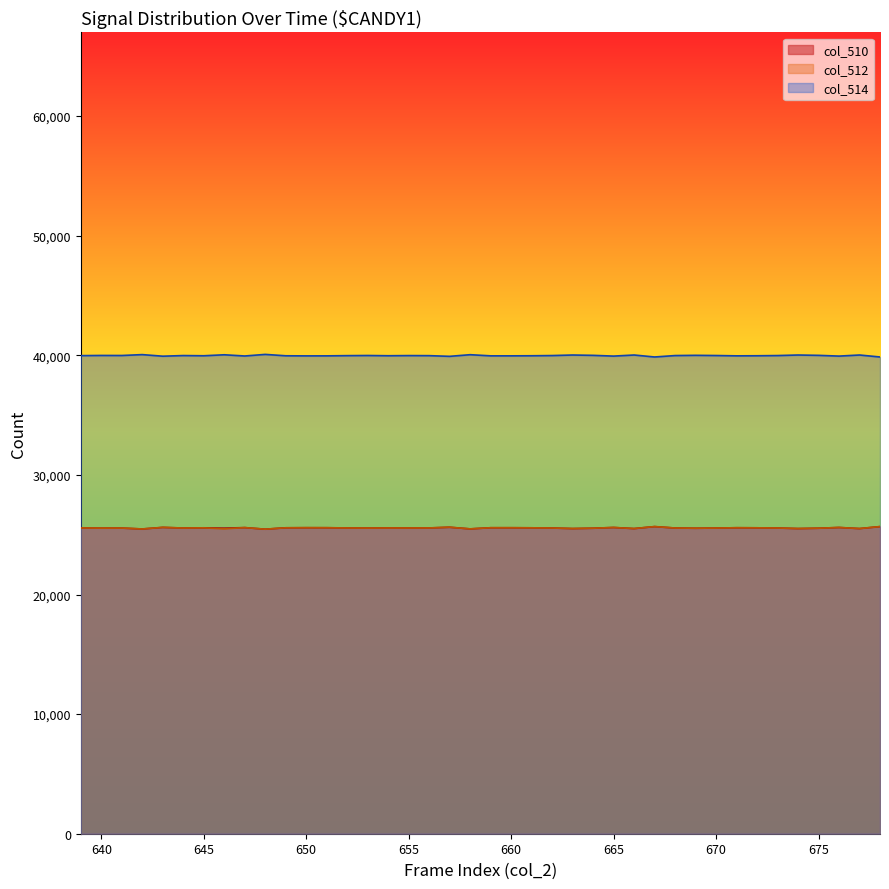

True or false: col_510 and col_514 cross at least once.

False